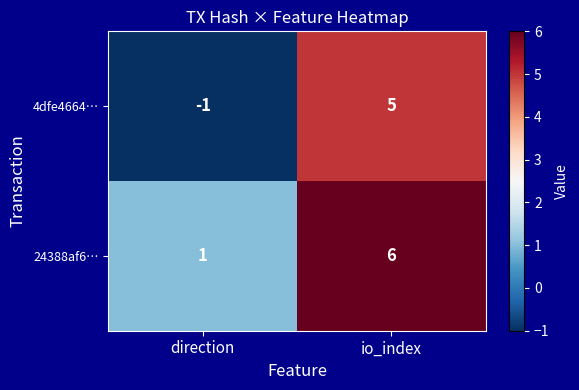

What is the spread (max minus min) of values at io_index?

1